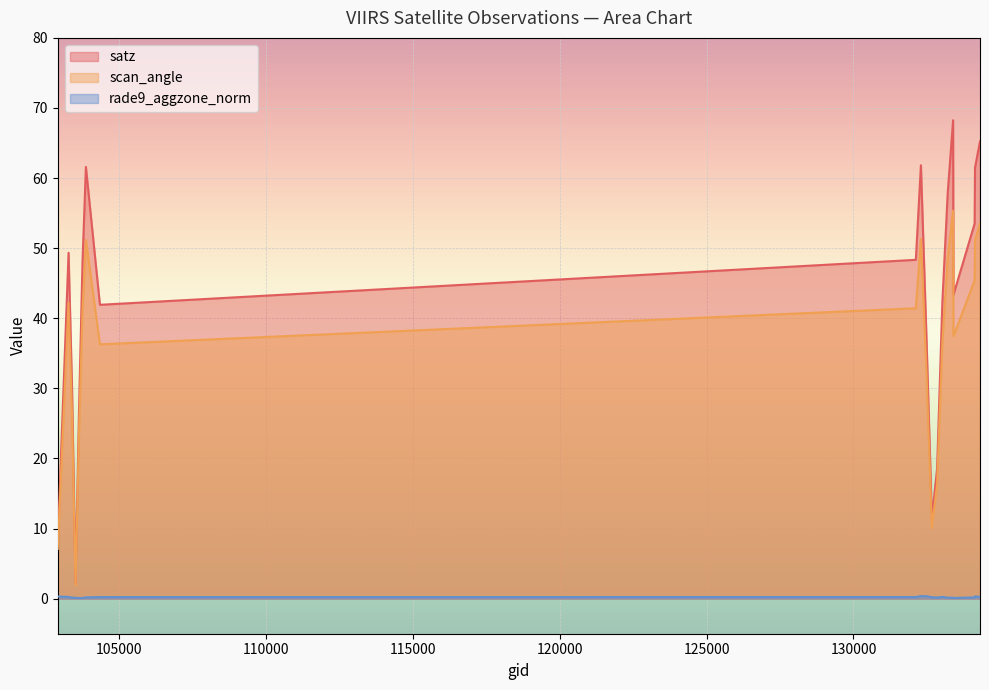

Between 132669 and 133027, which is larger?

133027